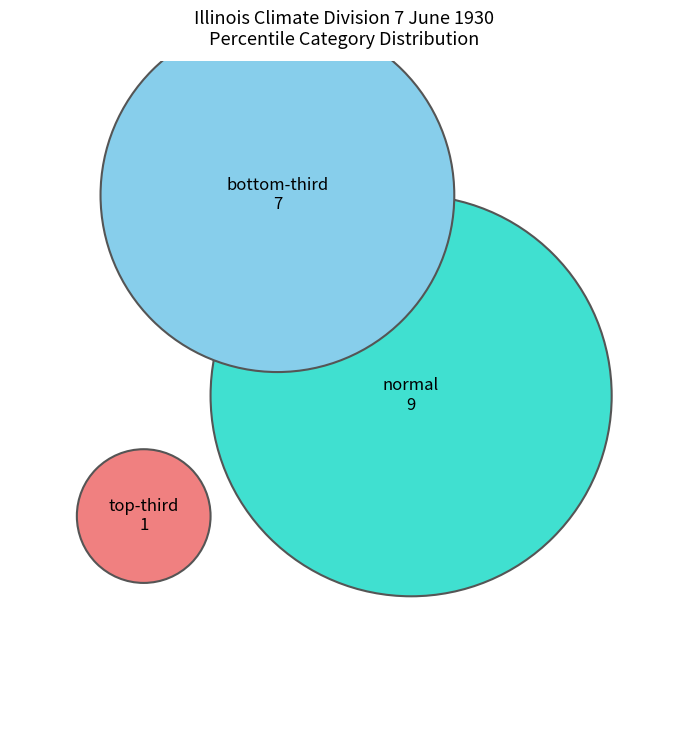

How many segments does this pie chart have?

3